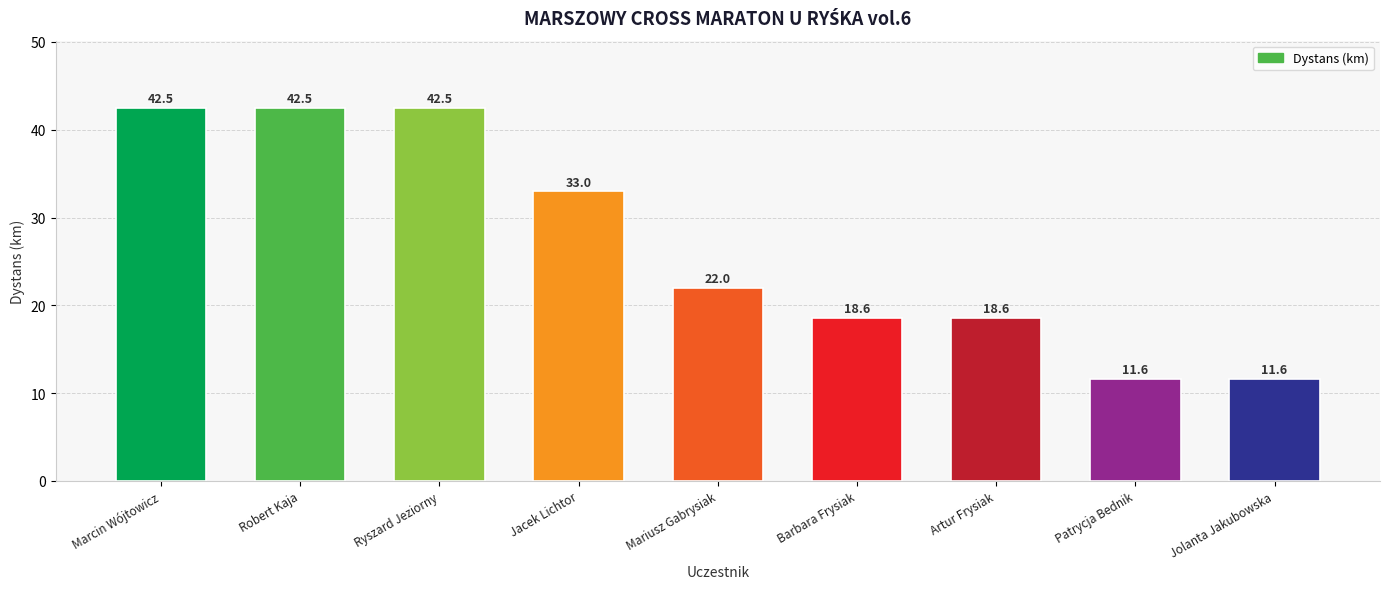

What is the greatest value displayed?

42.5